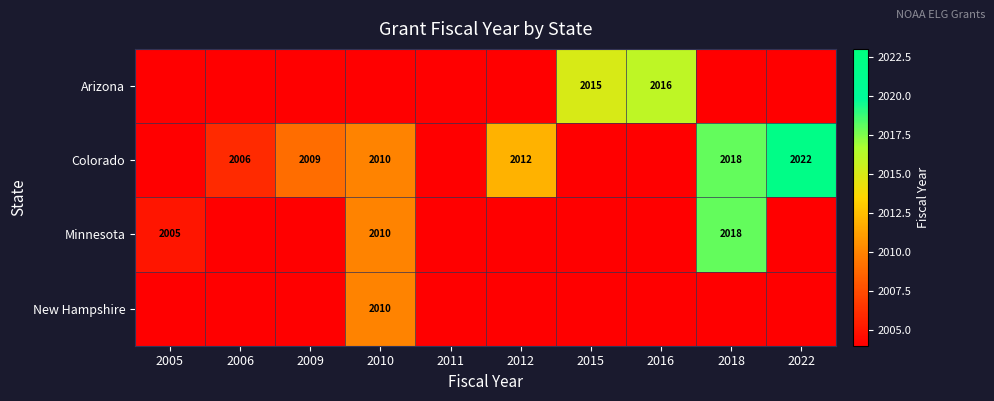

At which category is the sum across all series the highest?

2018